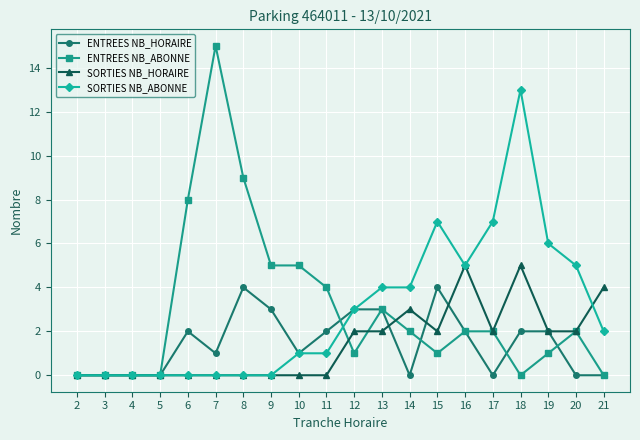

Reading left to right, transcribe all the data shown in this chart.

ENTREES NB_HORAIRE: 2=0	3=0	4=0	5=0	6=2	7=1	8=4	9=3	10=1	11=2	12=3	13=3	14=0	15=4	16=2	17=0	18=2	19=2	20=0	21=0
ENTREES NB_ABONNE: 2=0	3=0	4=0	5=0	6=8	7=15	8=9	9=5	10=5	11=4	12=1	13=3	14=2	15=1	16=2	17=2	18=0	19=1	20=2	21=0
SORTIES NB_HORAIRE: 2=0	3=0	4=0	5=0	6=0	7=0	8=0	9=0	10=0	11=0	12=2	13=2	14=3	15=2	16=5	17=2	18=5	19=2	20=2	21=4
SORTIES NB_ABONNE: 2=0	3=0	4=0	5=0	6=0	7=0	8=0	9=0	10=1	11=1	12=3	13=4	14=4	15=7	16=5	17=7	18=13	19=6	20=5	21=2